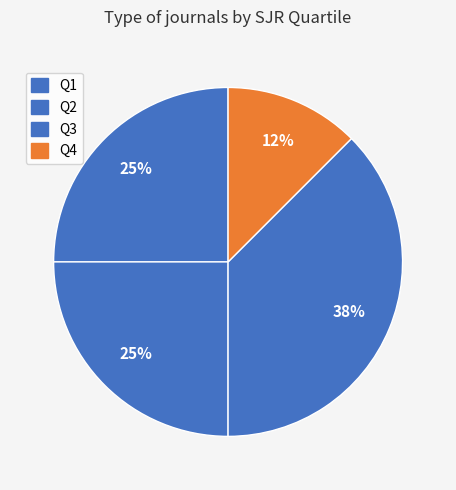

How many segments does this pie chart have?

4